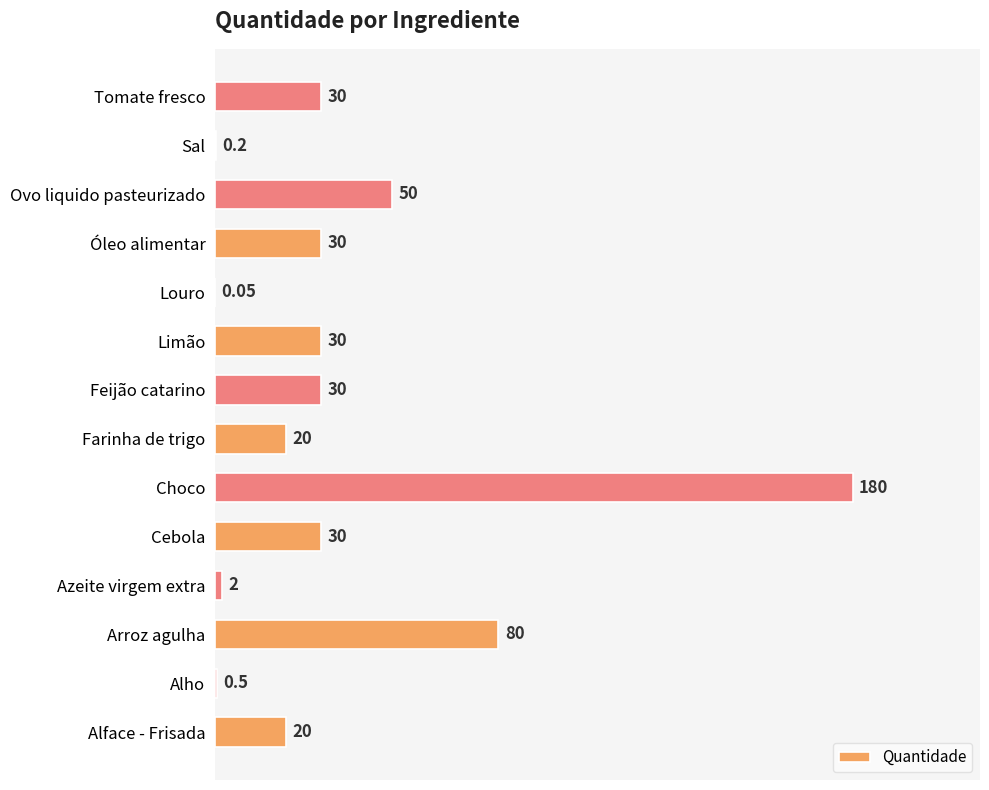

Which label corresponds to the largest value in the chart?

Choco